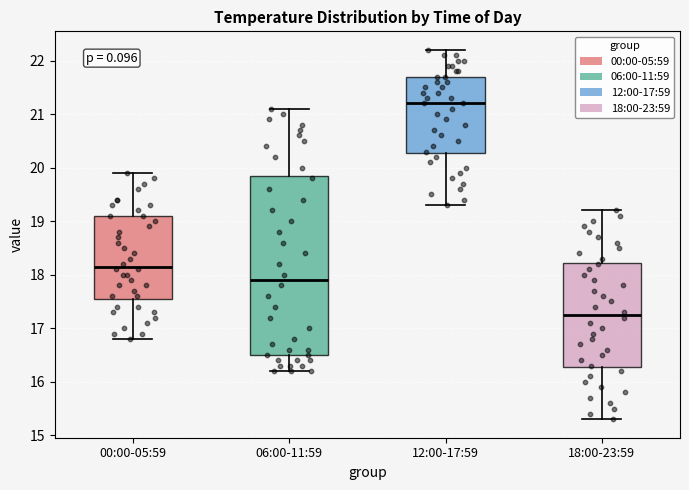

Where is the lower edge of the box for 00:00-05:59 on the y-axis? The values are not printed on the chart, so give them approximately, as read against the axis.

17.6